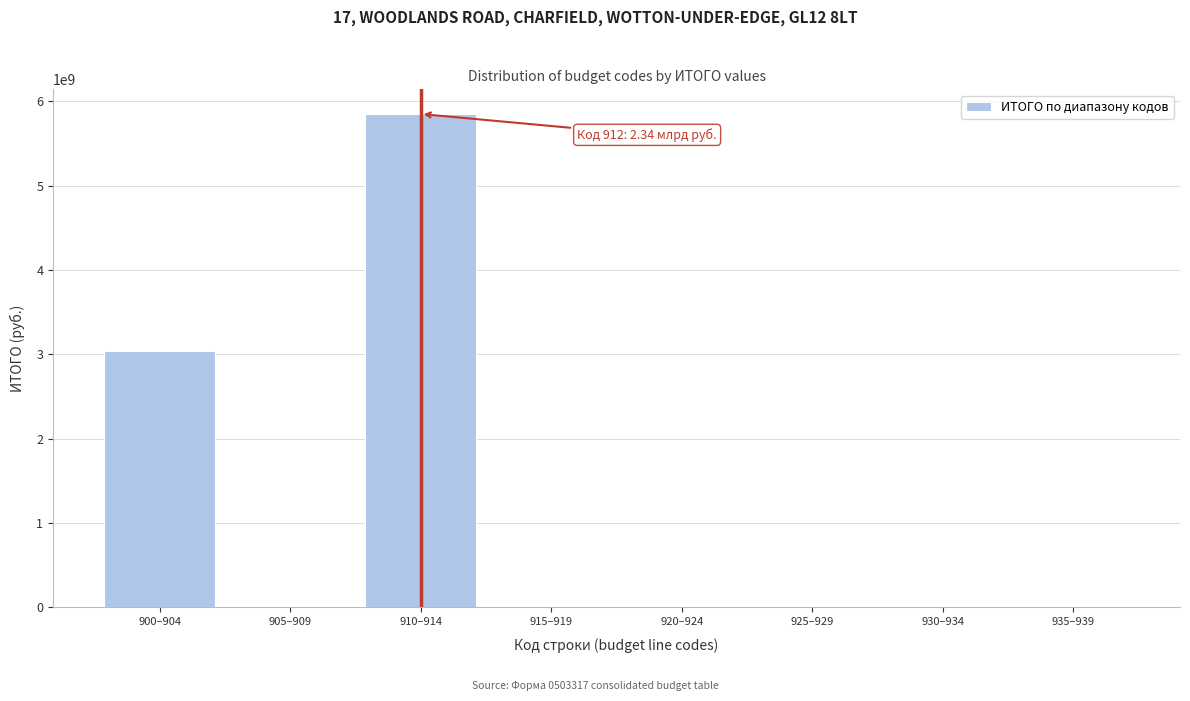

What is the maximum value shown in the chart?

5847811753.5